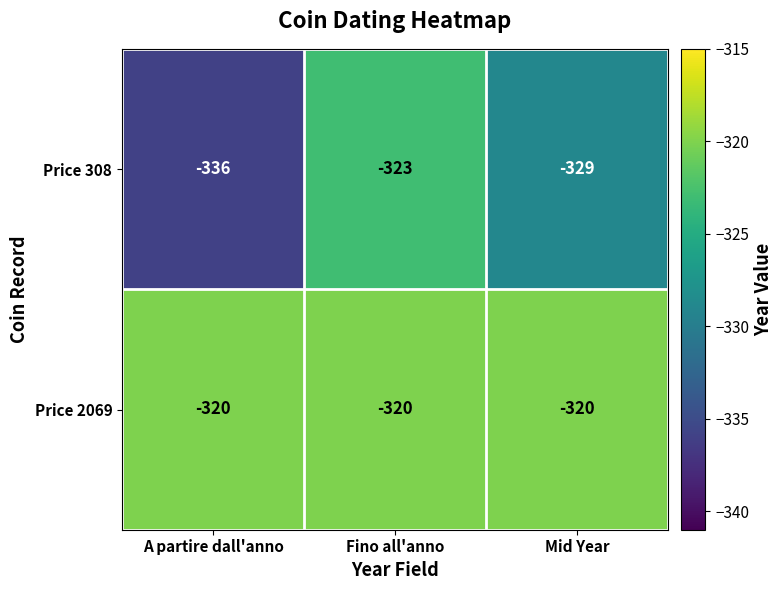

What is the sum of all Price 2069 values?

-960